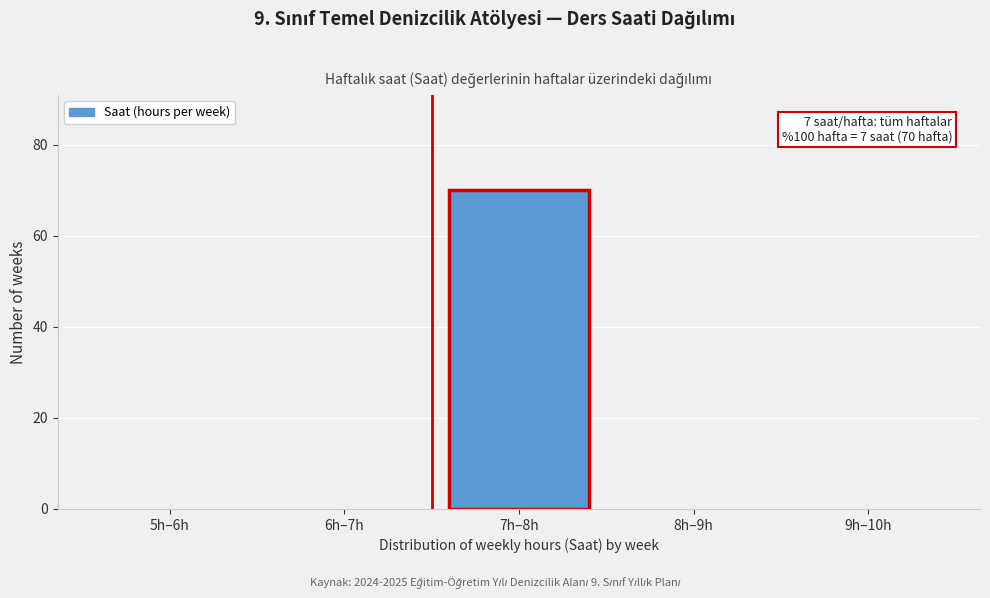

Reading left to right, transcribe all the data shown in this chart.

5h–6h=0	6h–7h=0	7h–8h=70	8h–9h=0	9h–10h=0